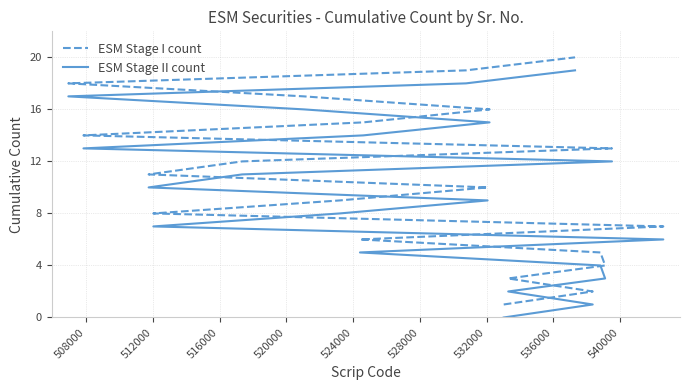

True or false: ESM Stage I count has more than 0 points higher than both neighbors.

False